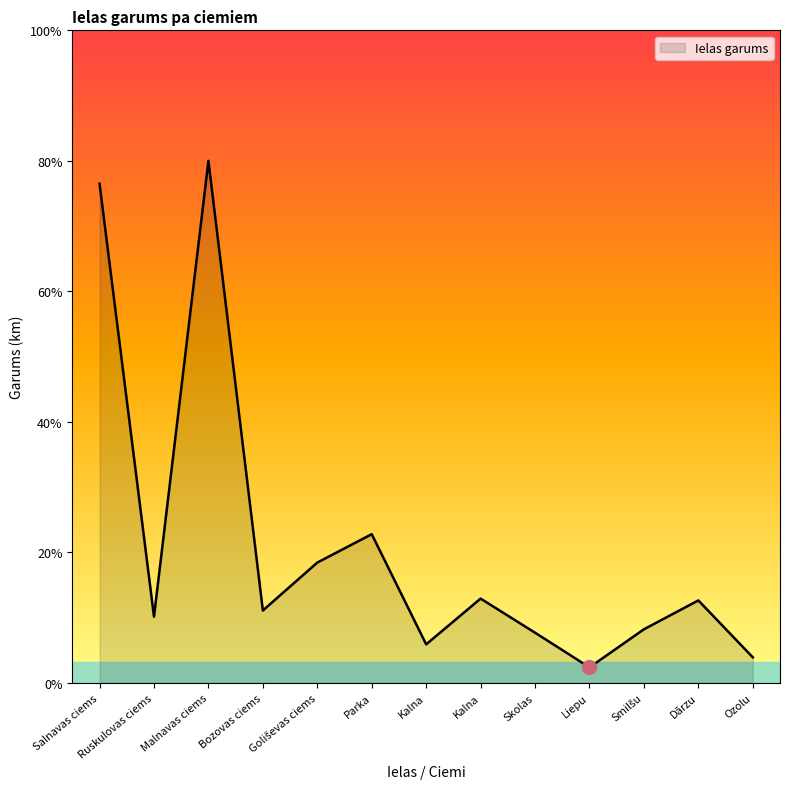

At which category does the data reach its first local peak?

Malnavas ciems